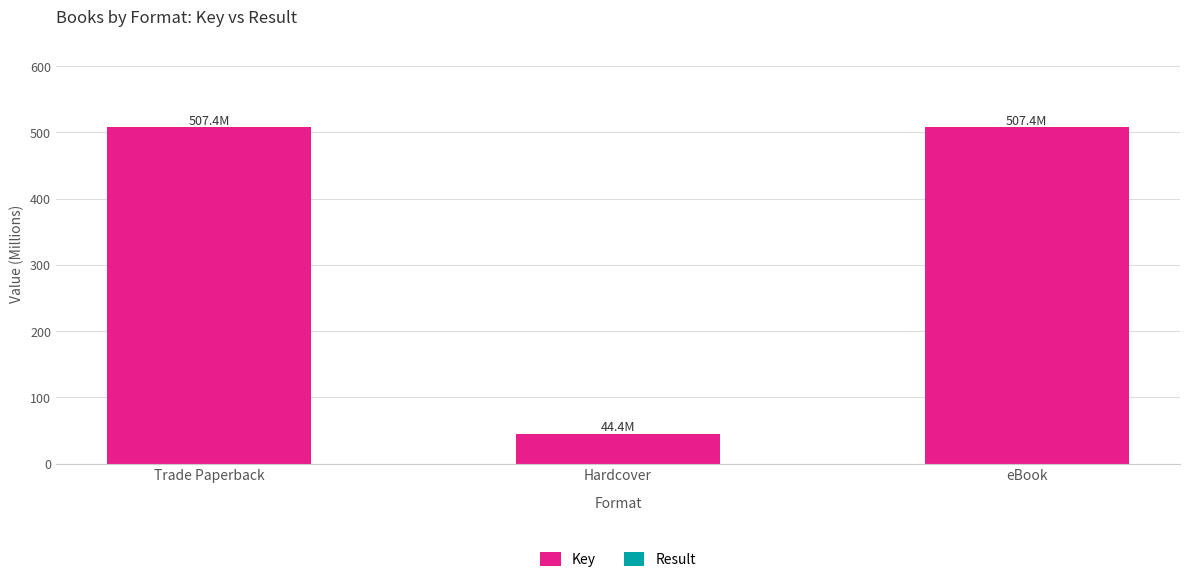

At which label does Key first exceed 507?

Trade Paperback